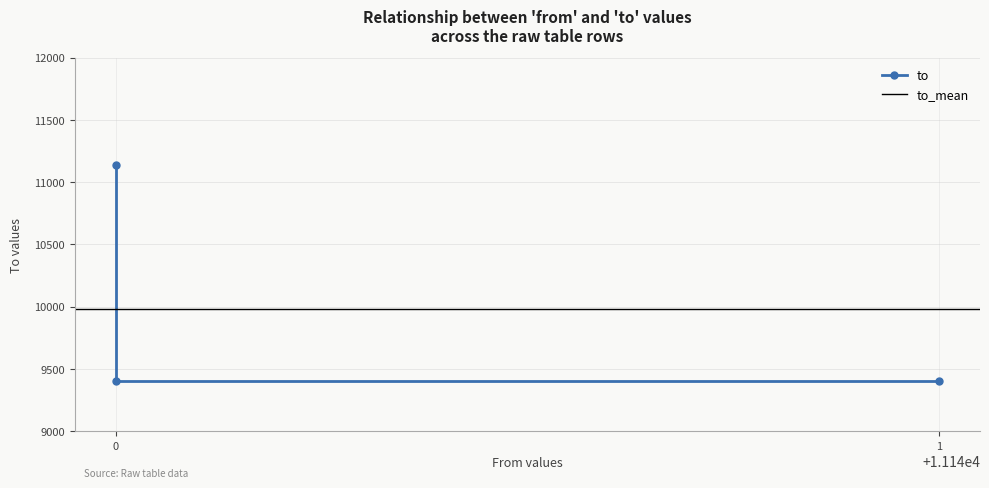

Rank the categories by value from highest to lowest.

0, 1, 0